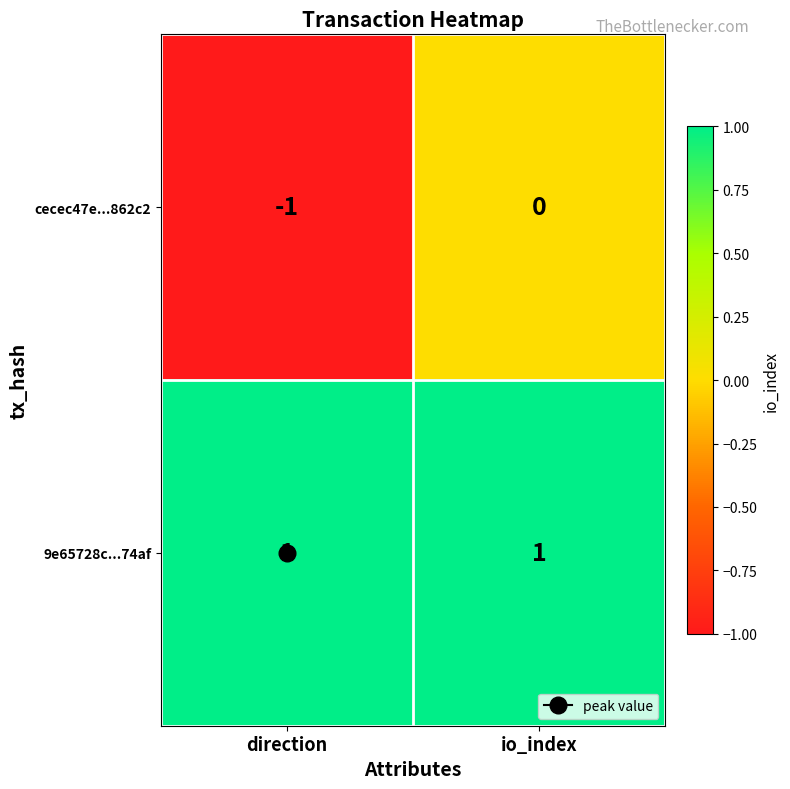

How many distinct data groups are displayed?

2